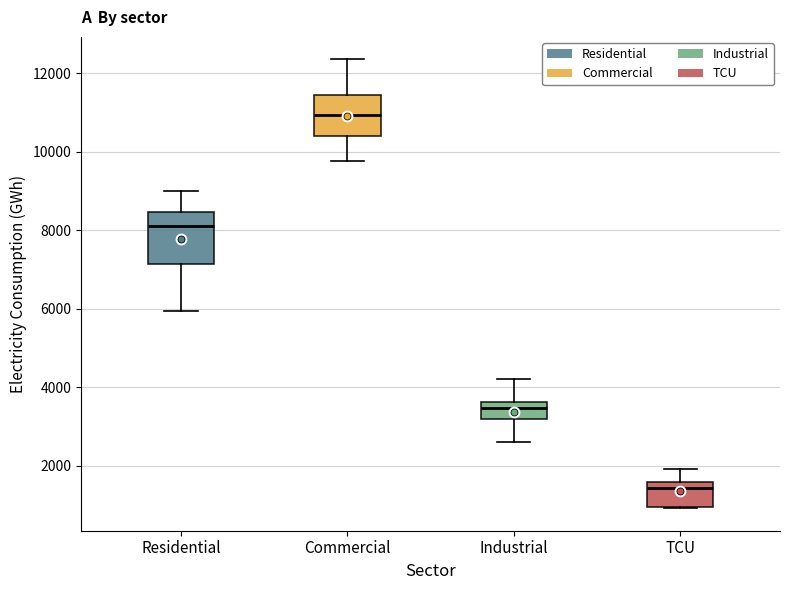

Which box has the lowest median line?

TCU